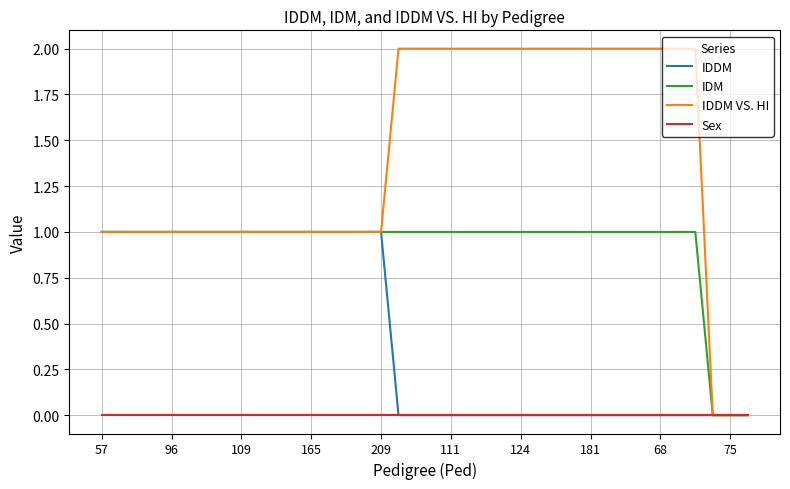

Which series has the largest range (max minus min)?

IDDM VS. HI